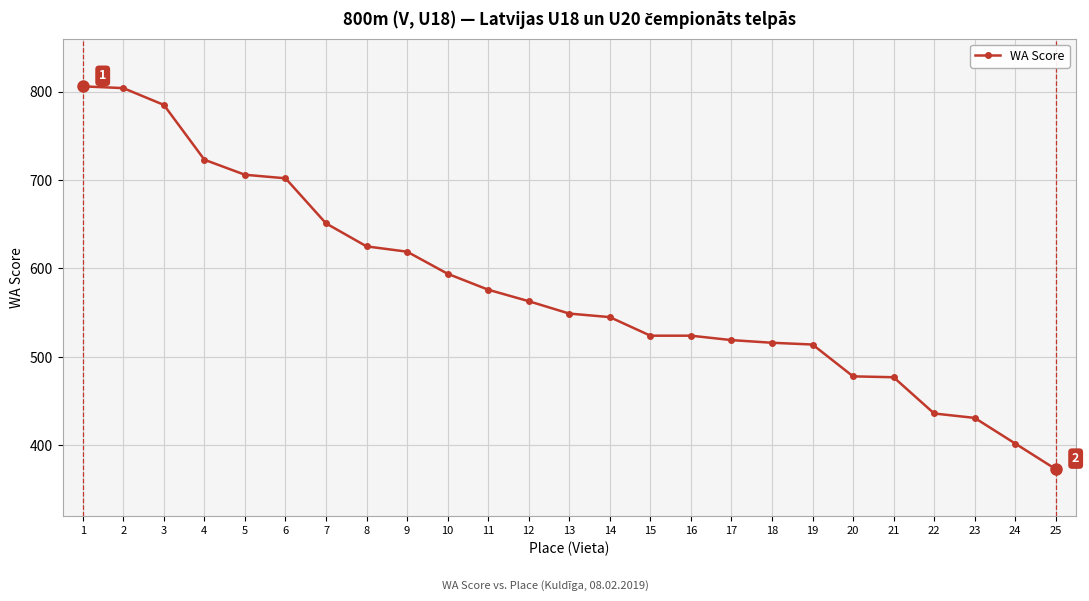

Between 3 and 10, which is larger?

3